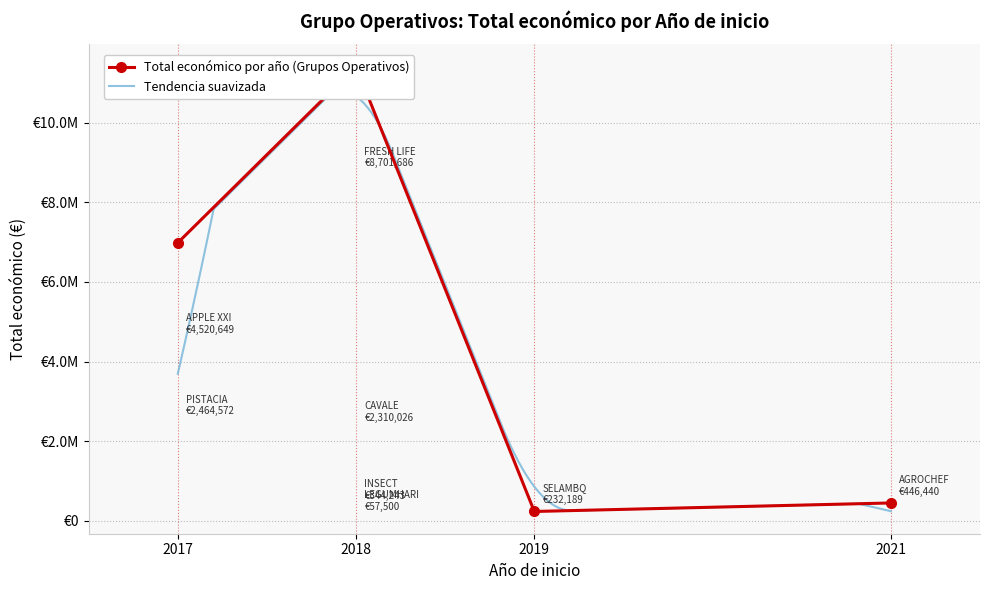

What is the average value?

2384663